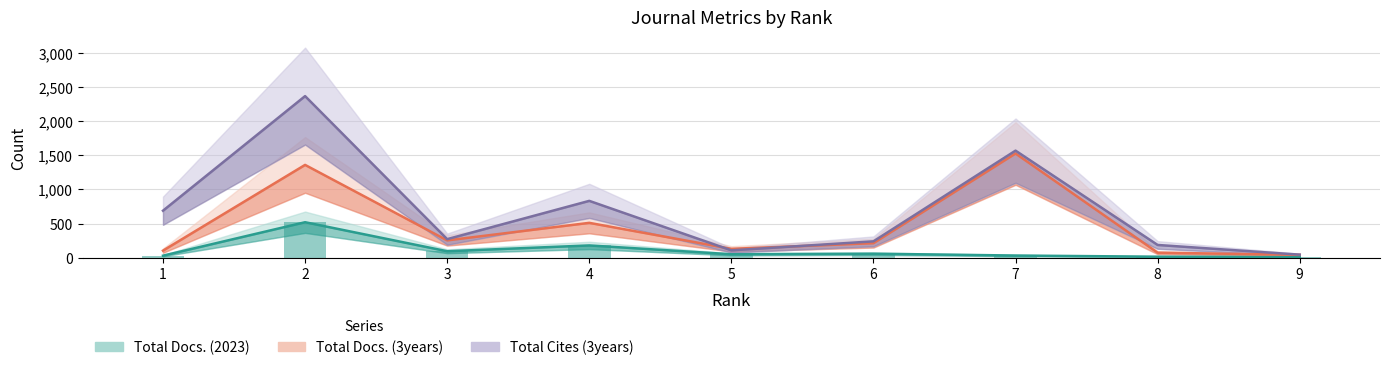

At which label does Total Docs. (2023) reach its minimum?

9